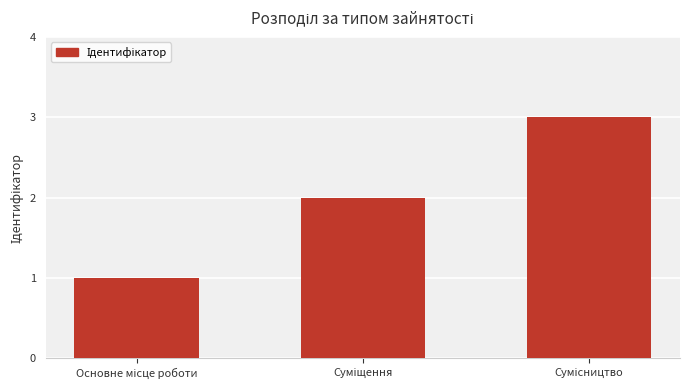

What is the sum of all values?

6